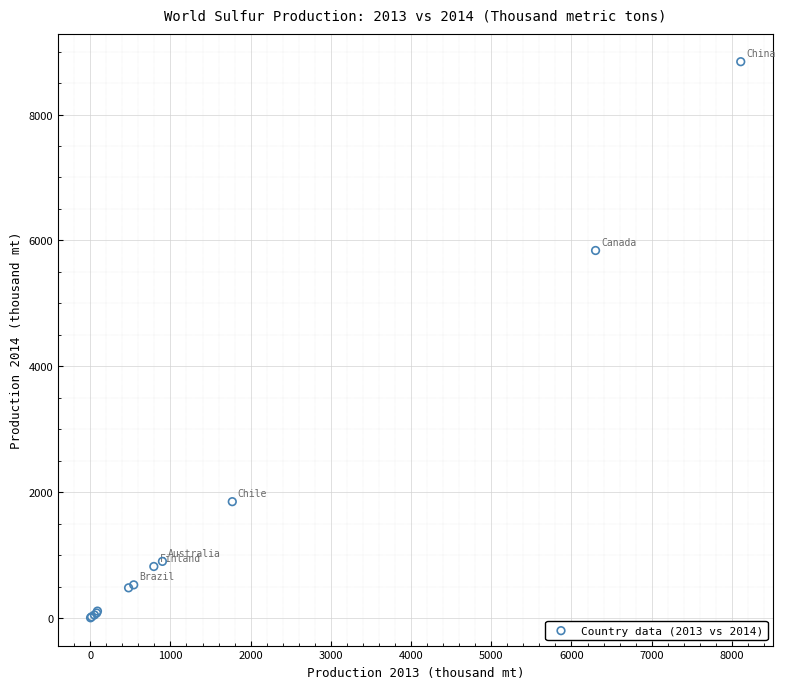

What Y value in the scatter plot is closest to 4422?

5840